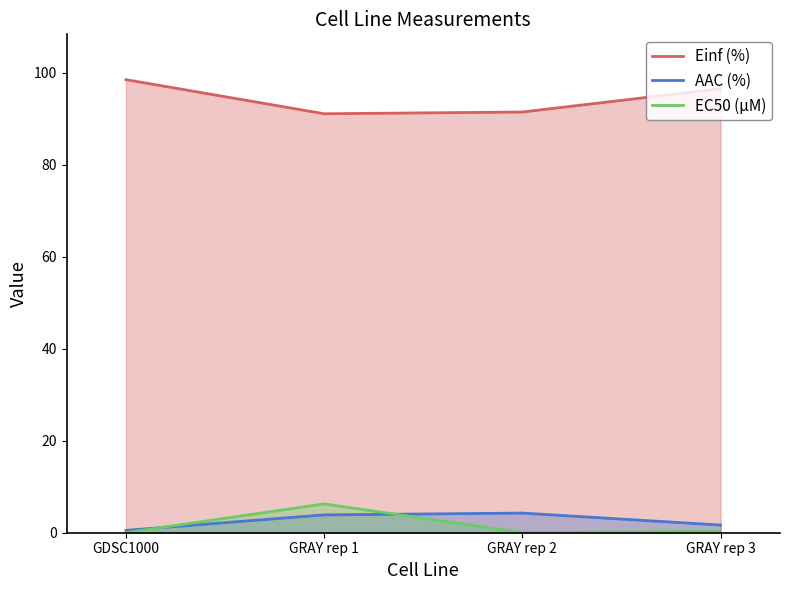

Is it true that EC50 (µM) equals 0.0 at GDSC1000?

False